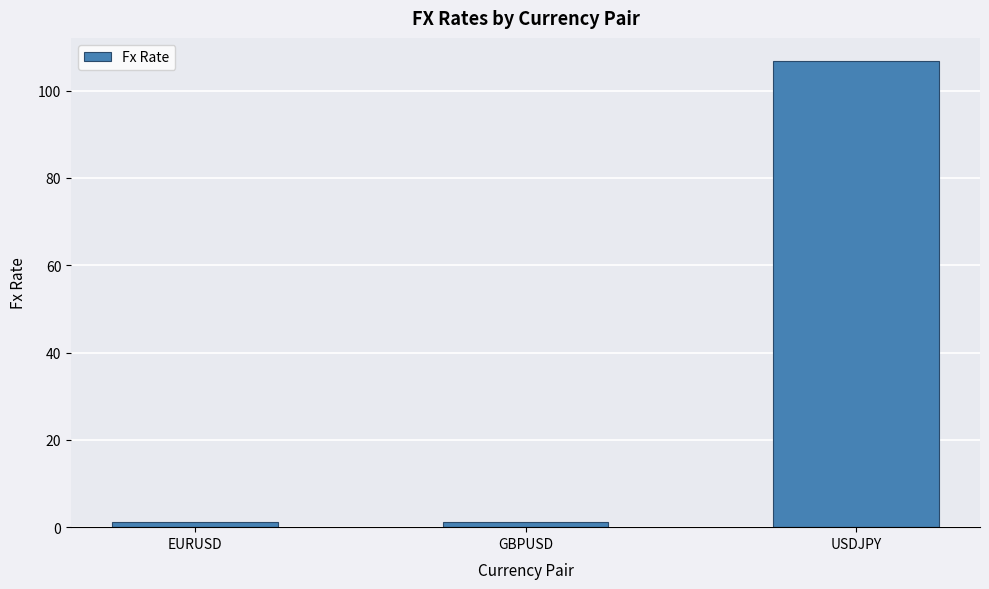

Which category has the highest value across all series?

USDJPY